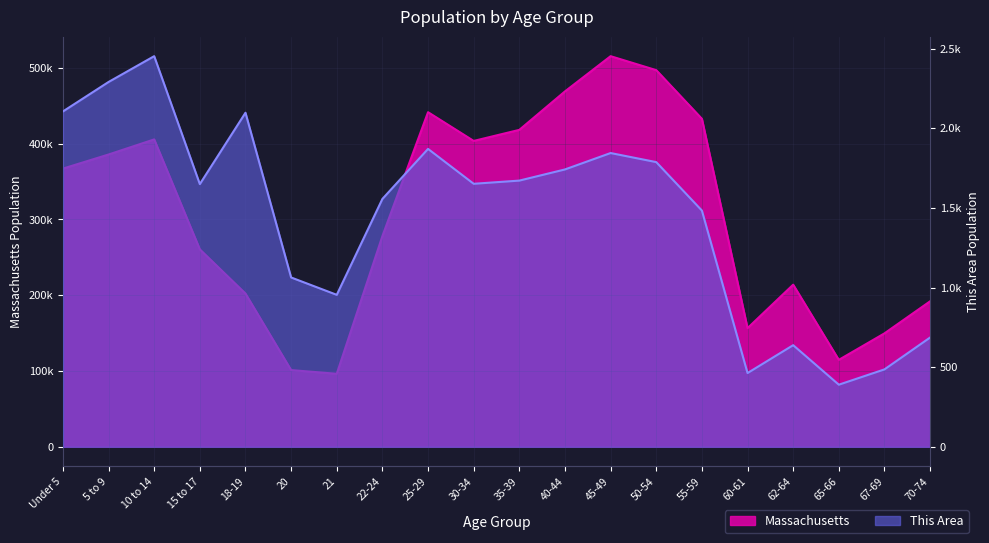

Is the value of Massachusetts at 67-69 greater than the value of This Area at 18-19?

Yes